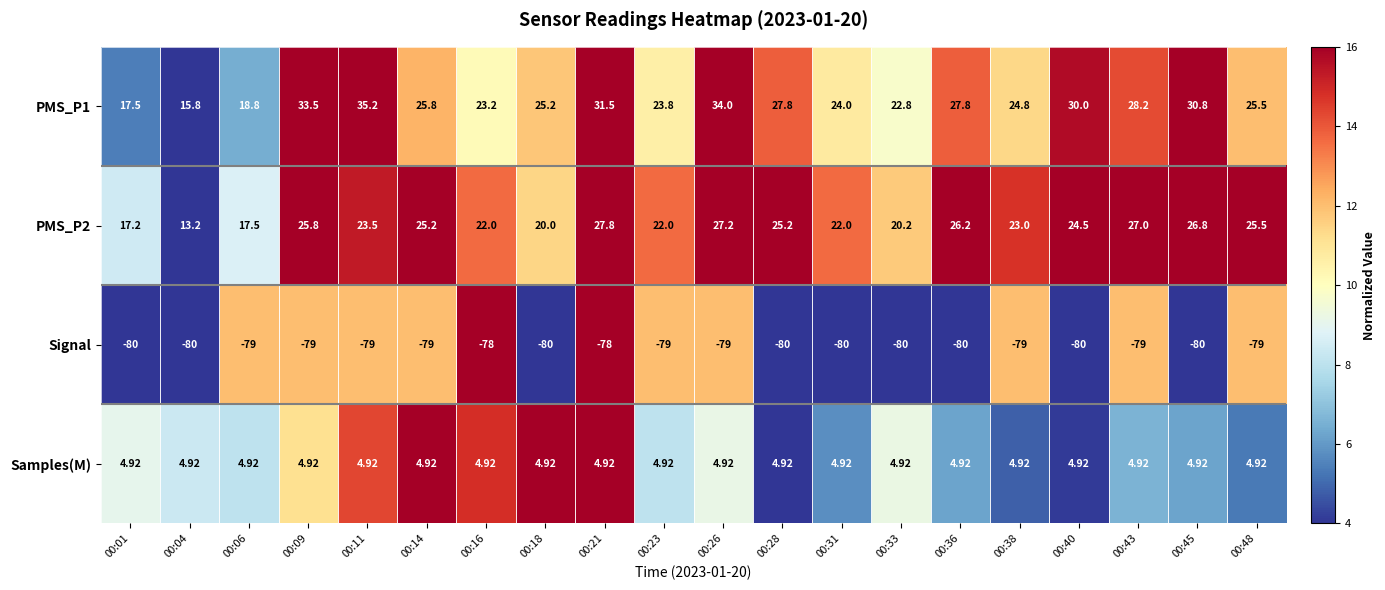

Rank the series at 00:33 from lowest to highest value.

Signal, Samples(M), PMS_P2, PMS_P1